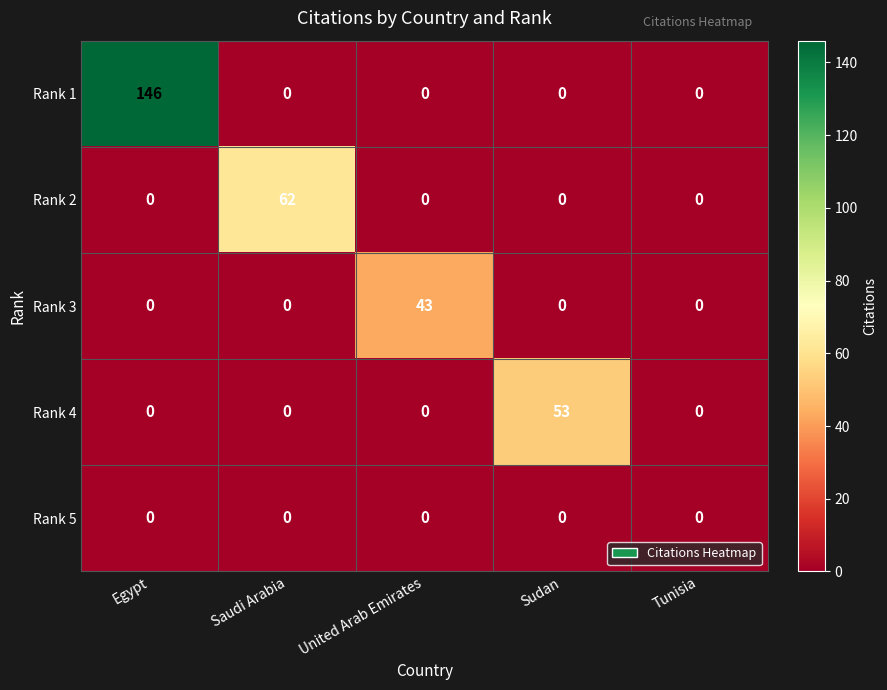

The Rank 1 series shows 0 at Sudan. True or false?

True